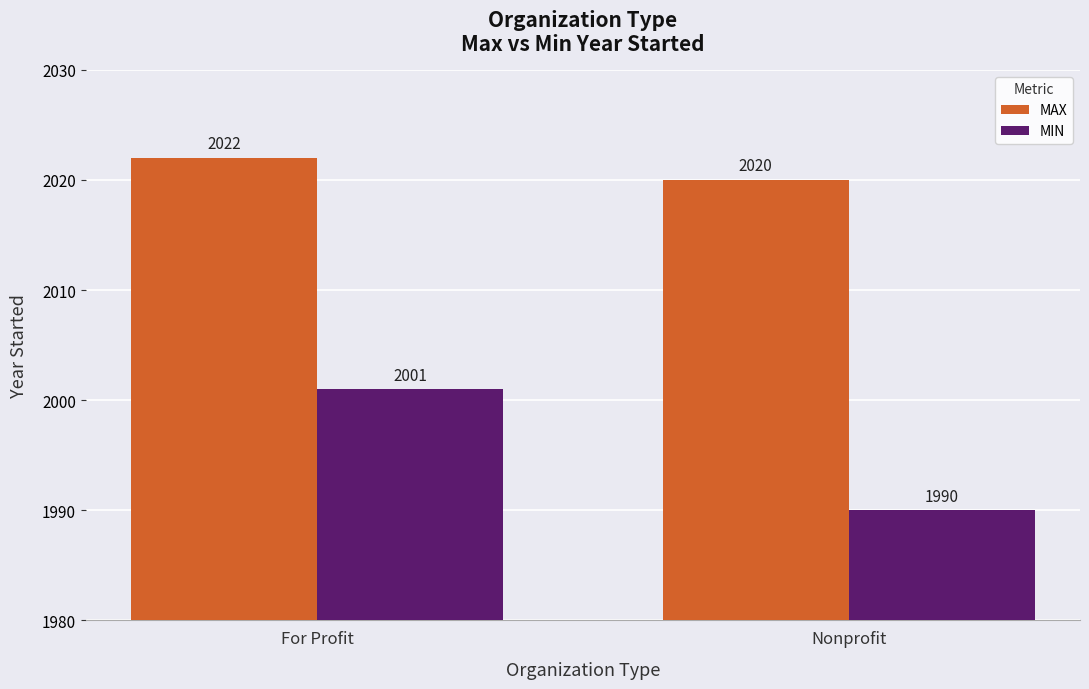

What is the sum of all MIN values?

3991